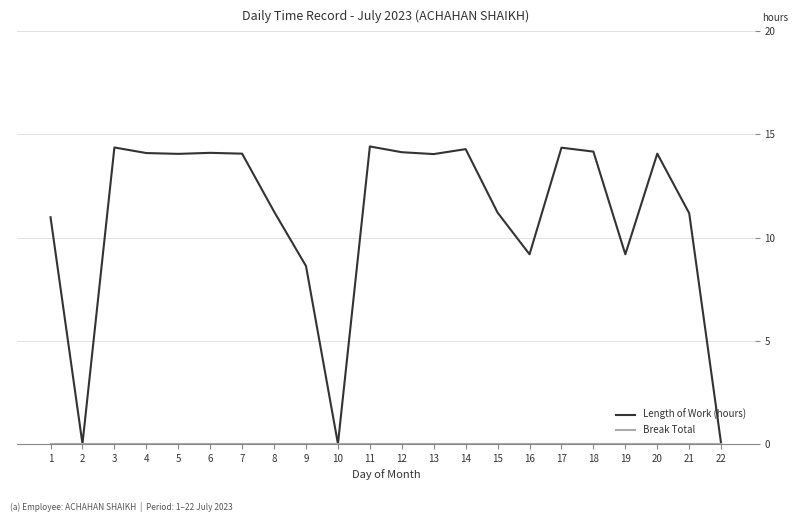

Where is Length of Work (hours) nearest to the value 7?

9